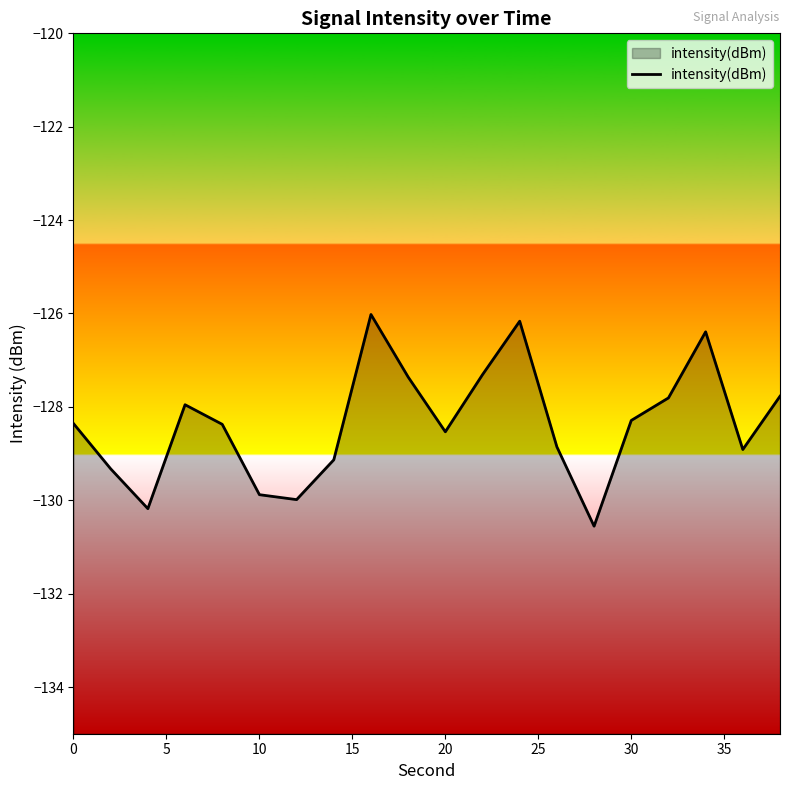

Is it true that the value at 0 is -128.4?

True